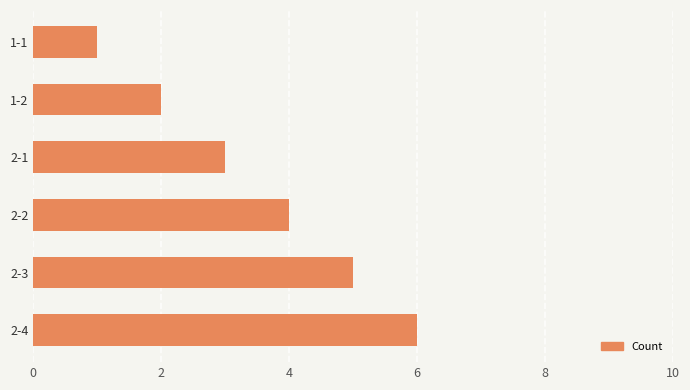

True or false: the data shows 1 at 1-1.

True